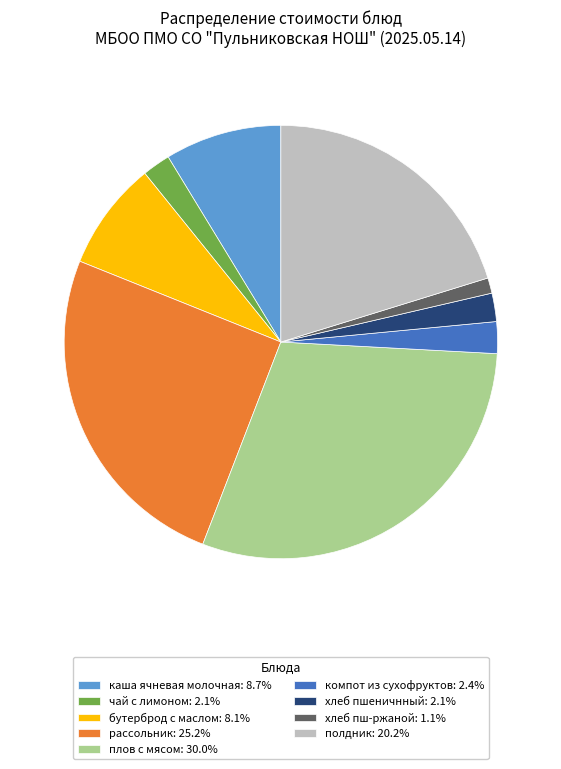

Is there a majority slice in this chart?

No